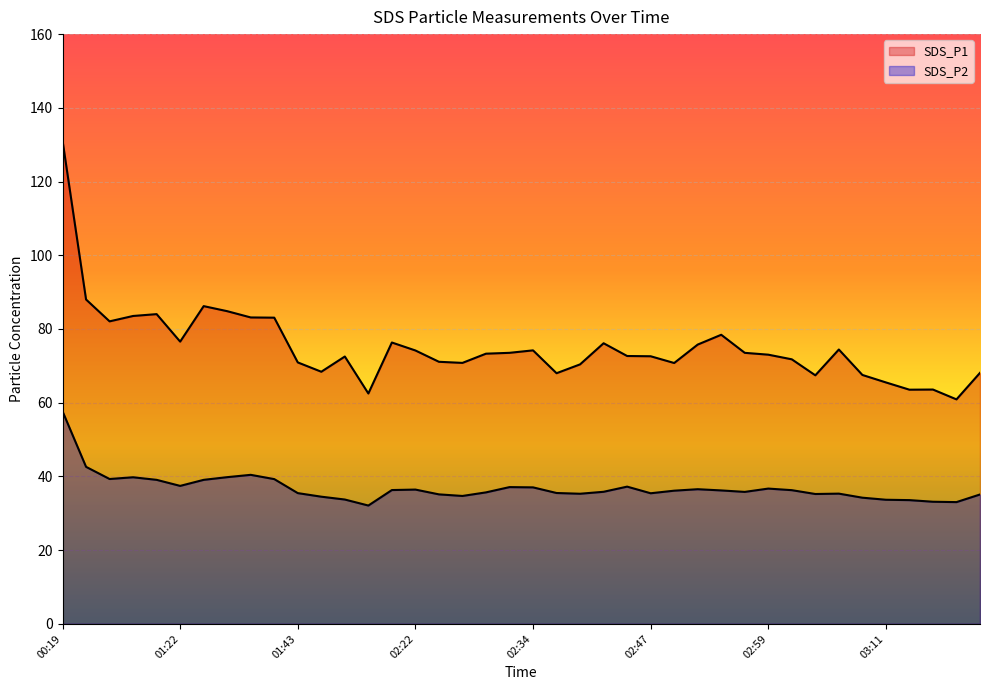

In SDS_P2, how many points are lower than both neighbors (excluding endpoints)?

9